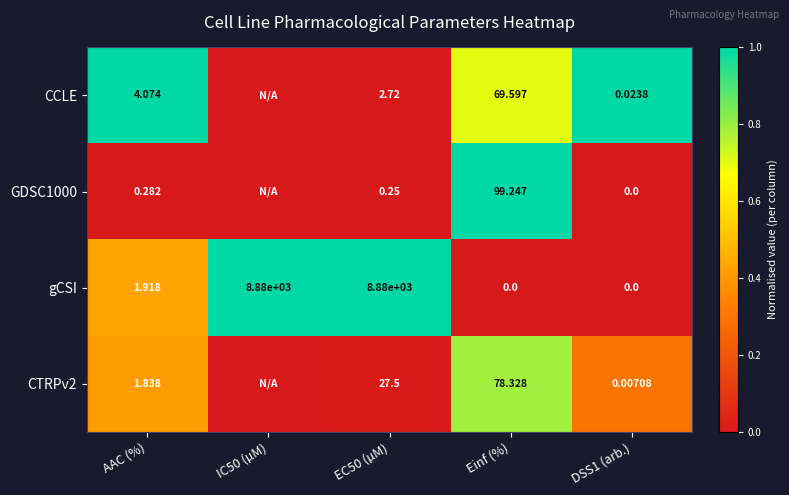

Which has a higher value, AAC (%) or IC50 (µM)?

AAC (%)